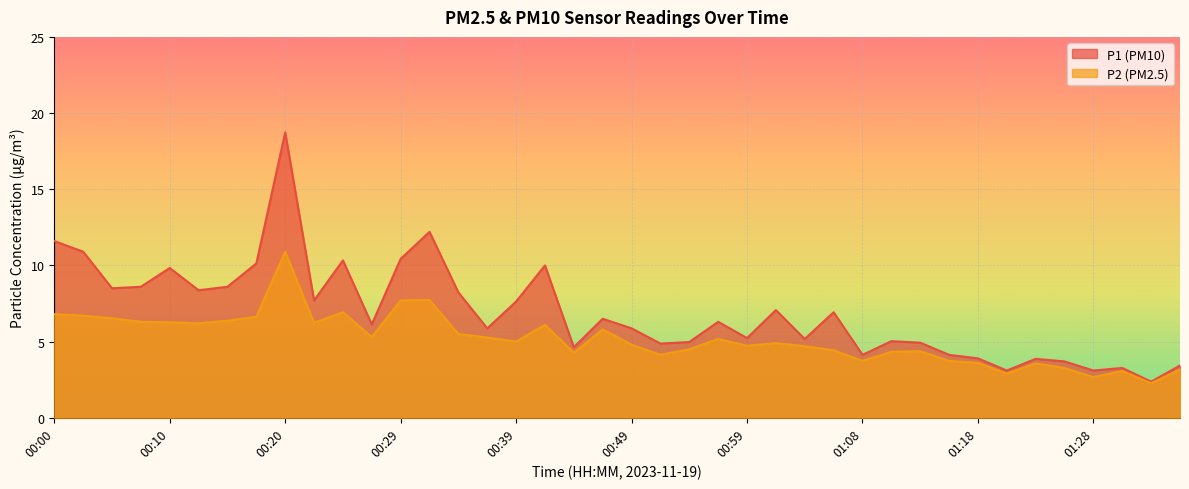

True or false: P1 and P2 intersect in this chart.

False